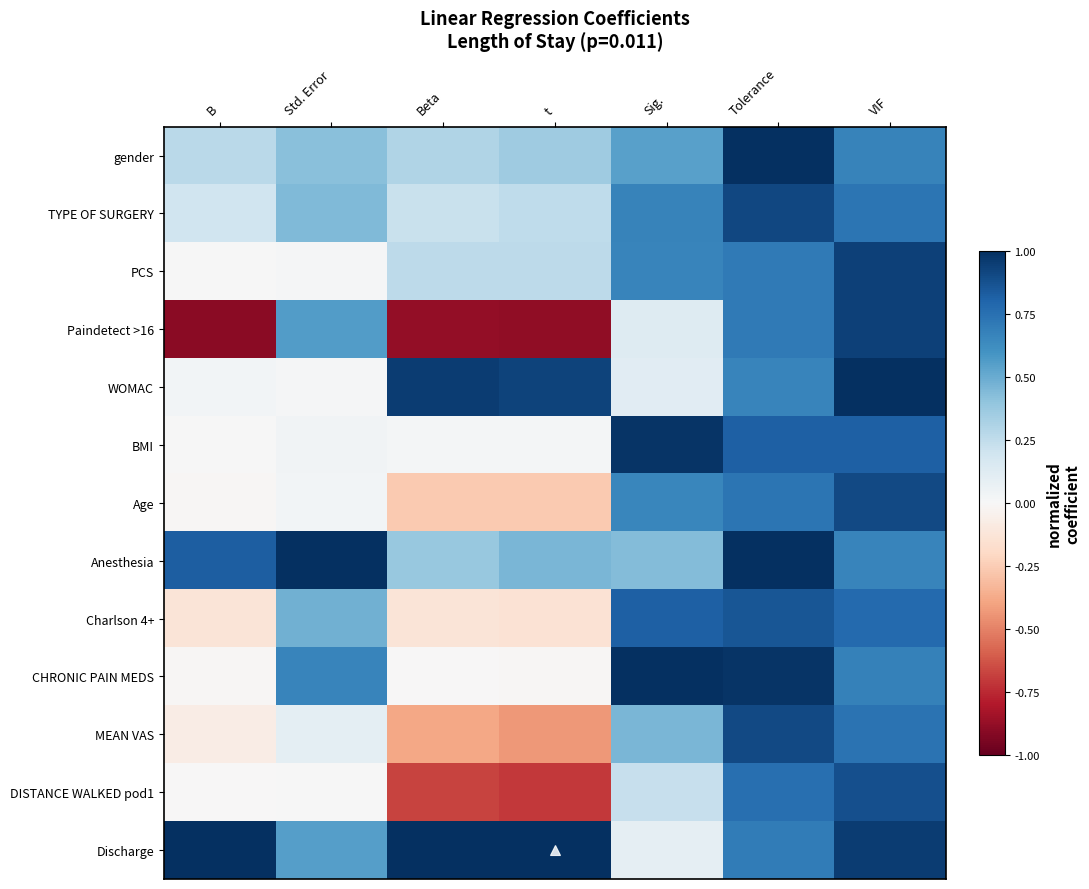

Which series has the largest range (max minus min)?

Paindetect >16